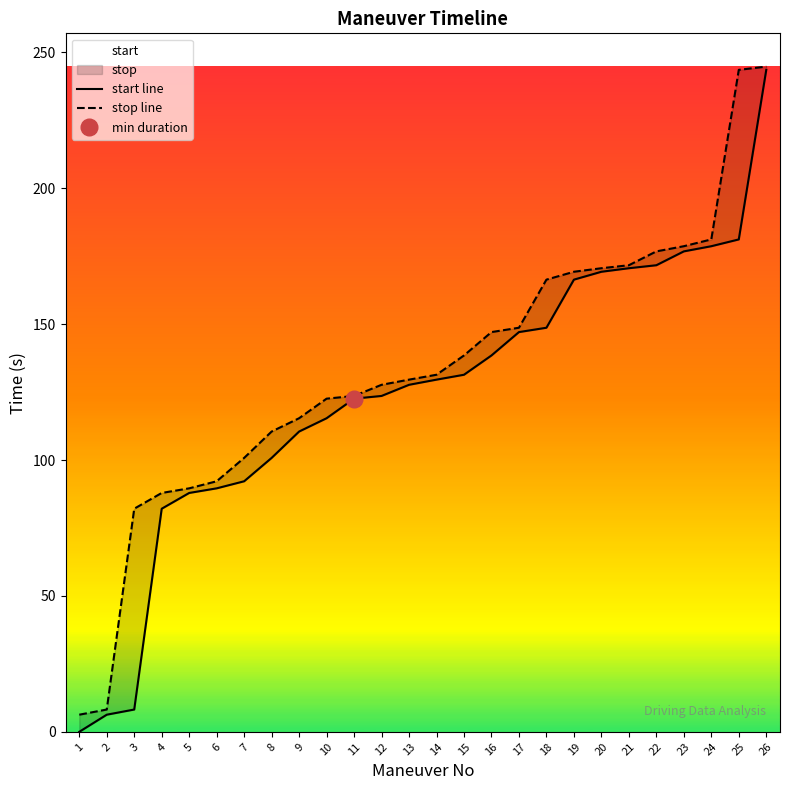

Between 24 and 21, which is larger?

24